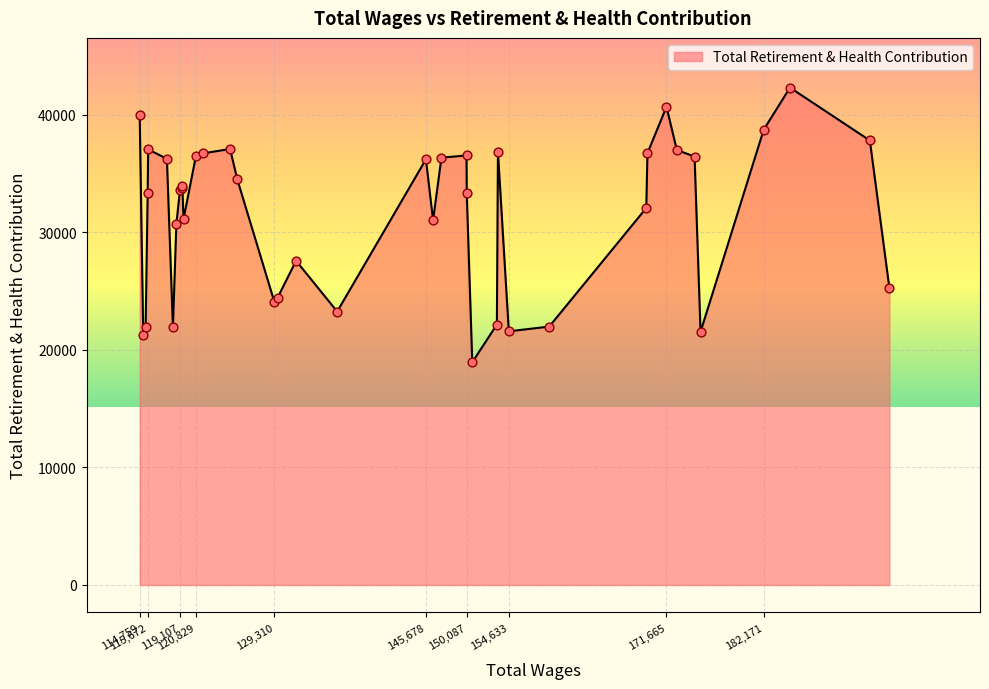

What is the minimum value shown in the chart?

18947